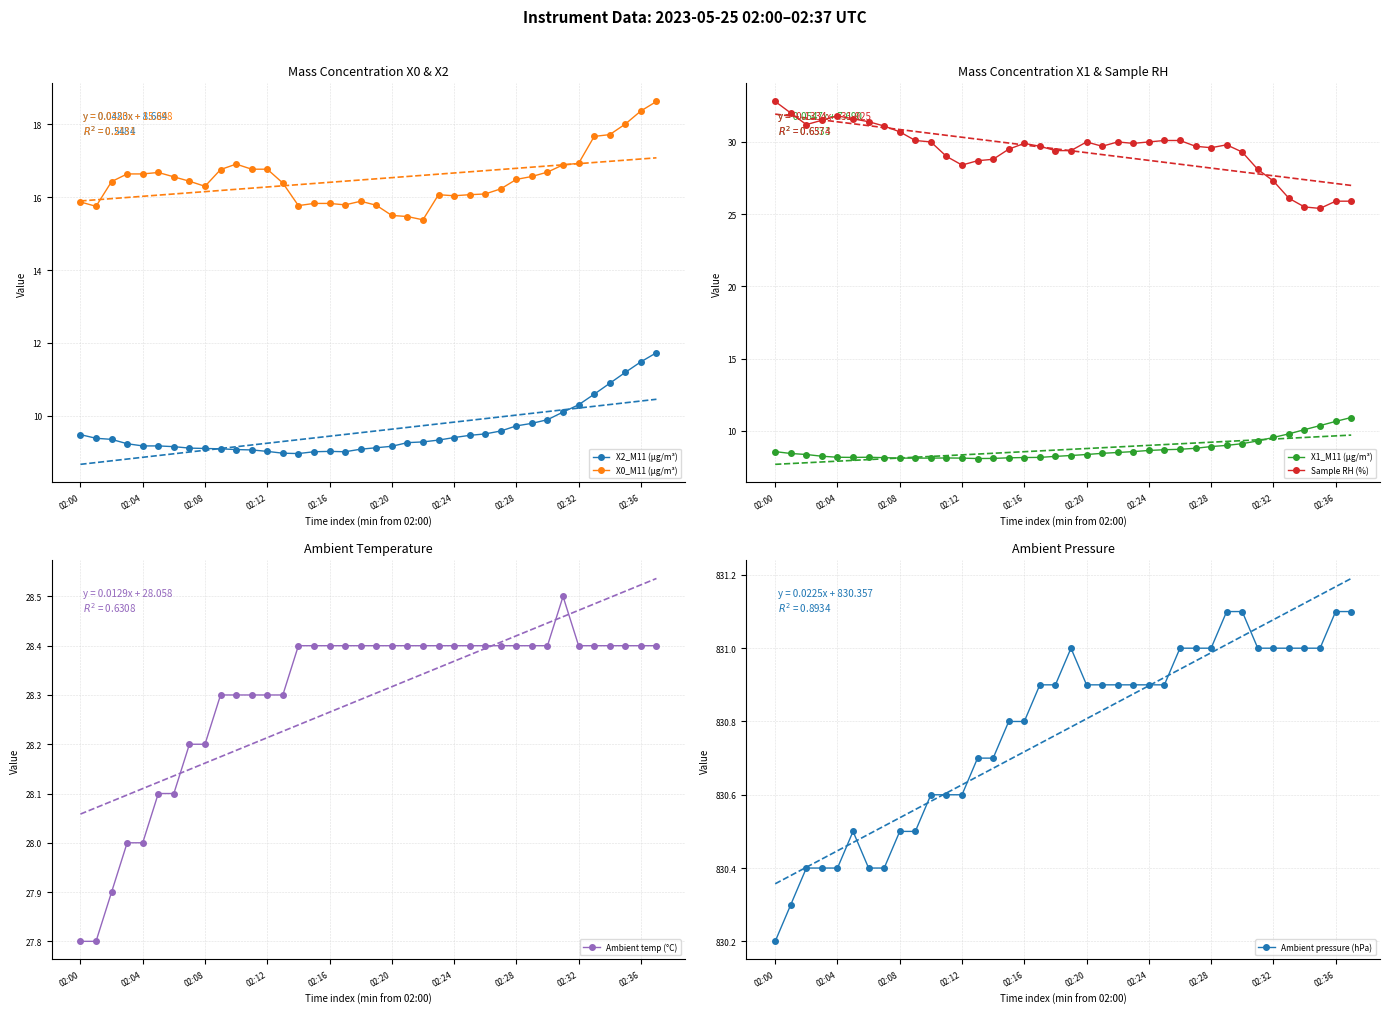

What is the difference between the second highest and minimum values in the X0_M11 (μg/m³) series?

3.0